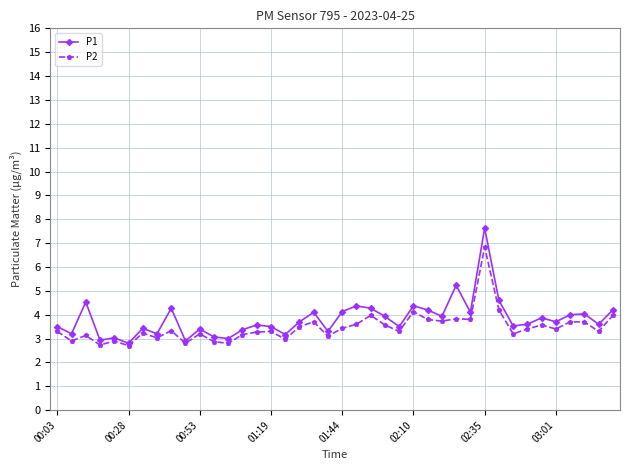

Which series has the widest spread of values?

P1